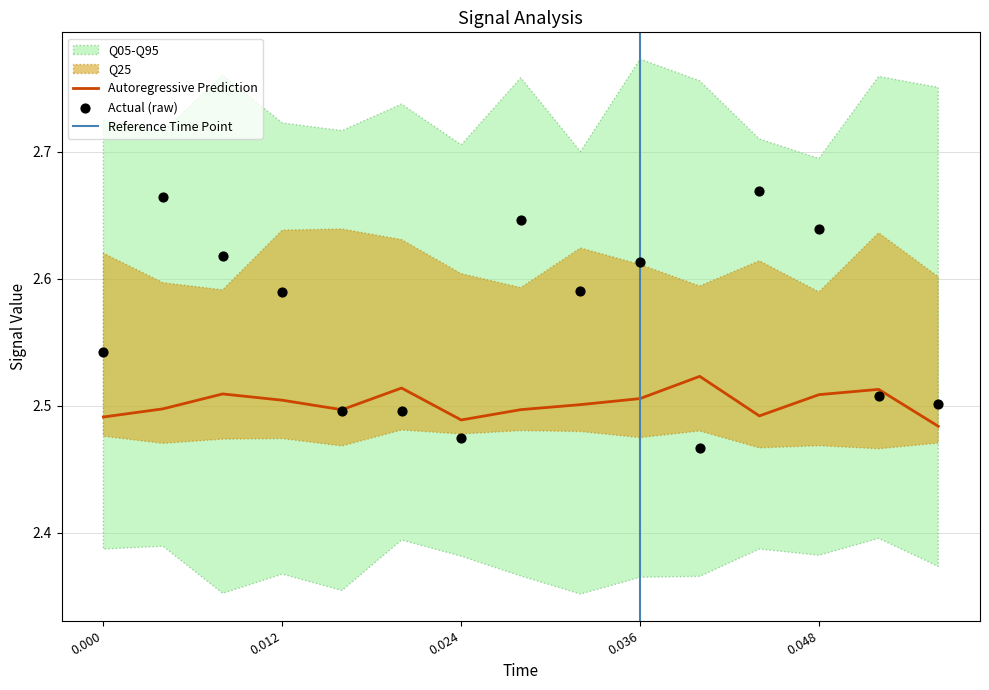

Is it true that Autoregressive Prediction equals 1.7 at 0.012?

False